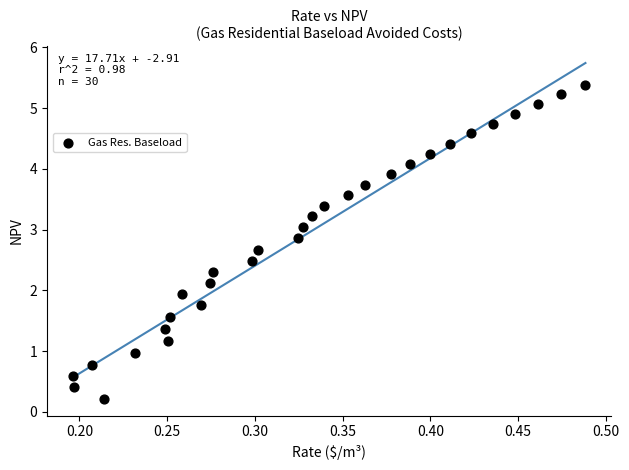

What Y value in the scatter plot is closest to 2?

1.9